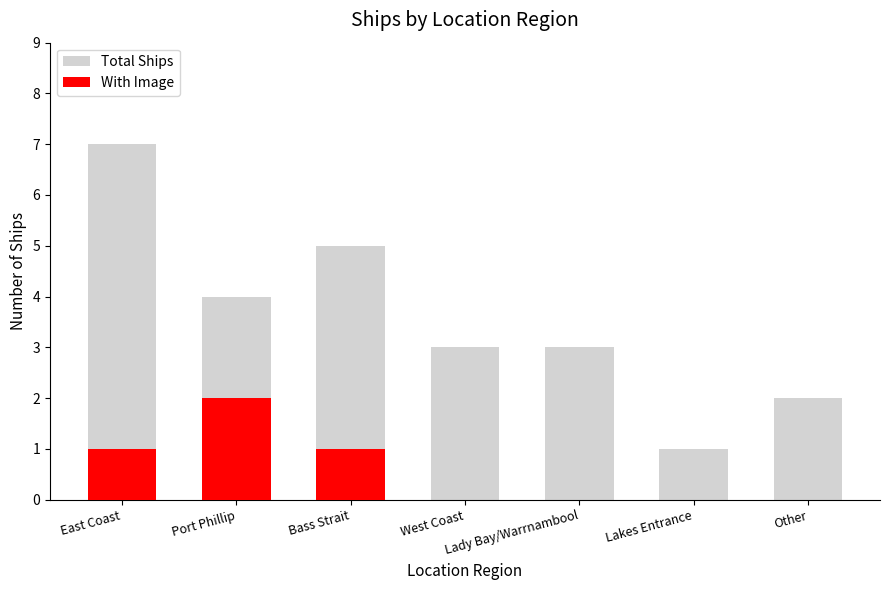

Is it true that With Image equals 0 at Lady Bay/Warrnambool?

True